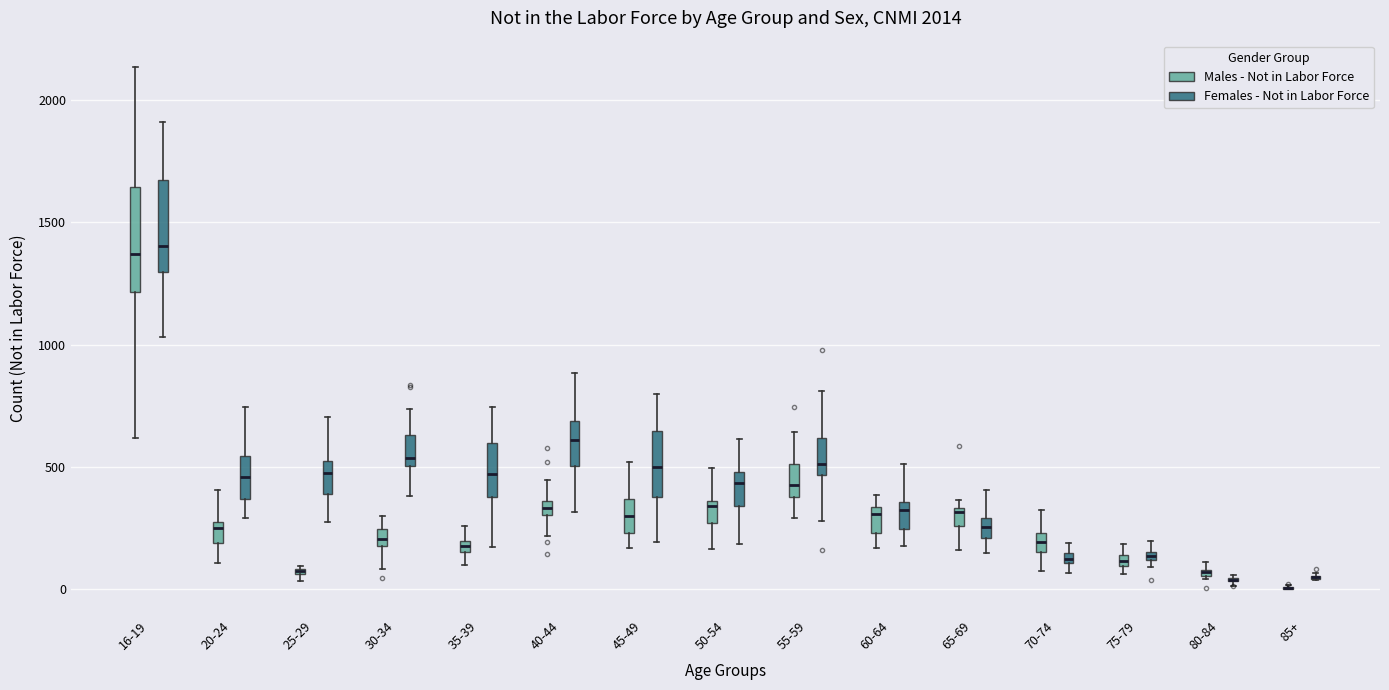

Where is the upper edge of the box for 35-39 (Females - Not in Labor Force) on the y-axis? The values are not printed on the chart, so give them approximately, as read against the axis.

600